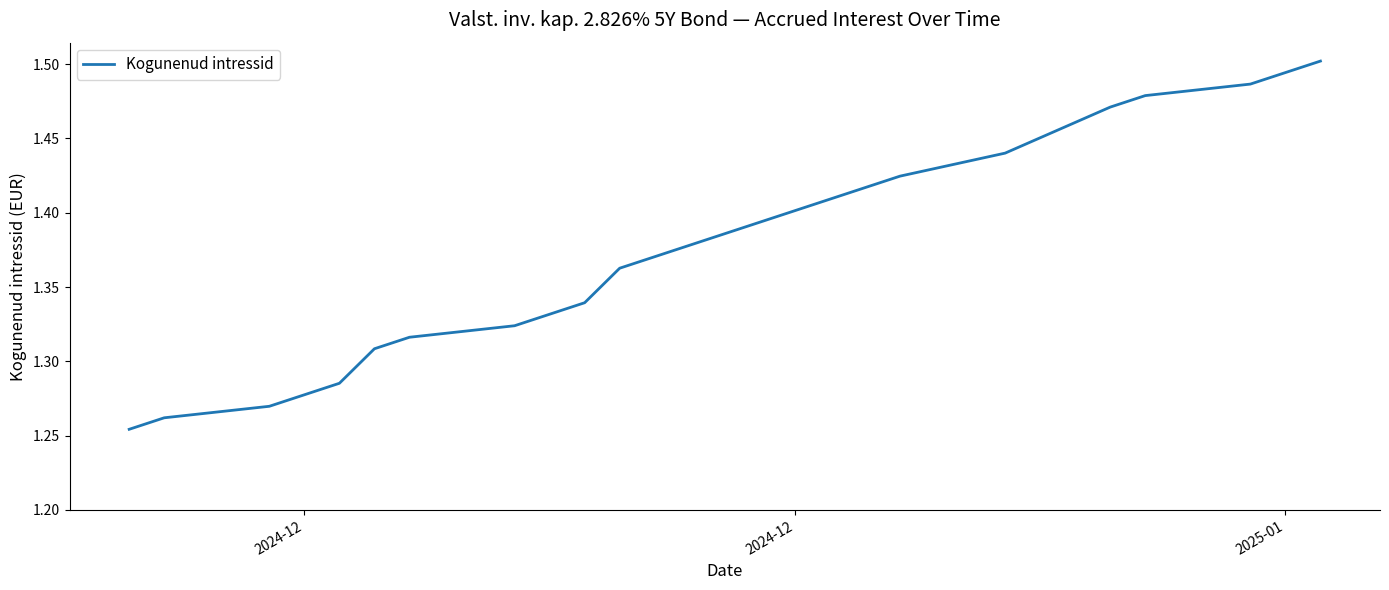

What is the minimum value shown in the chart?

1.3